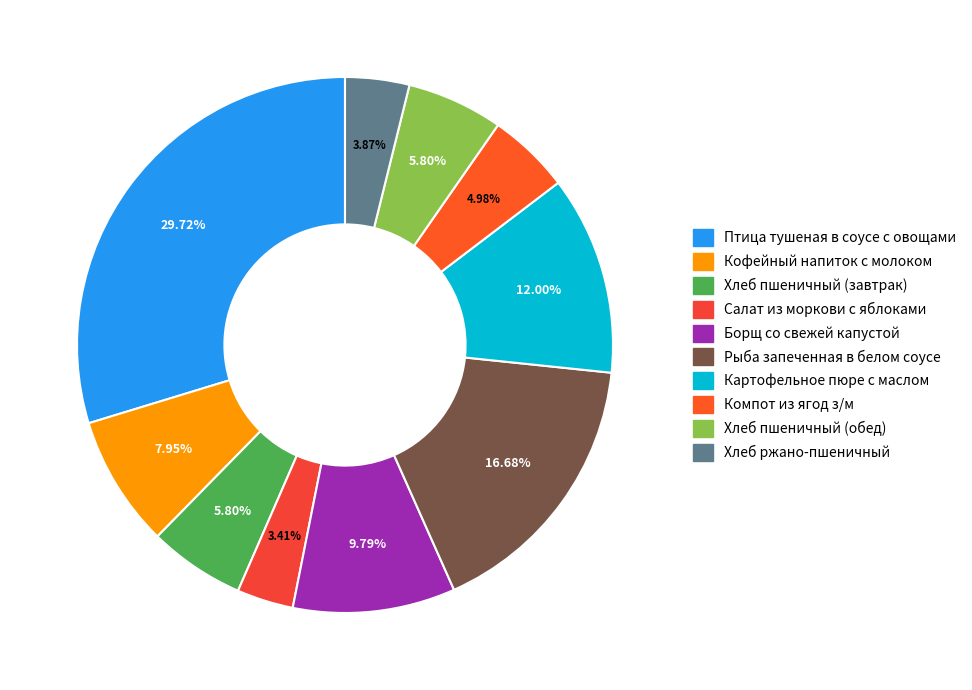

To the nearest percent, what is the difference between the largest and smallest slice percentages?

26%